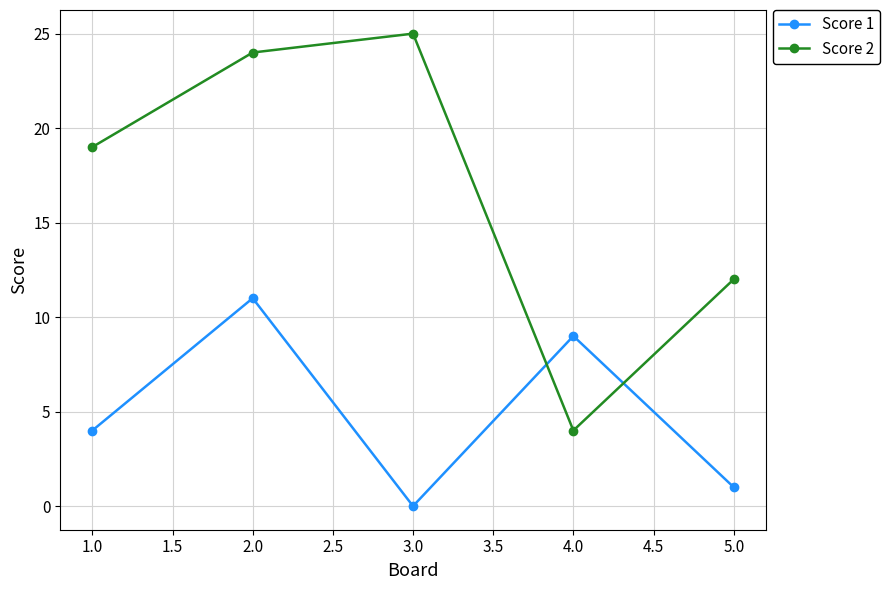

What is the sum of all Score 2 values?

84